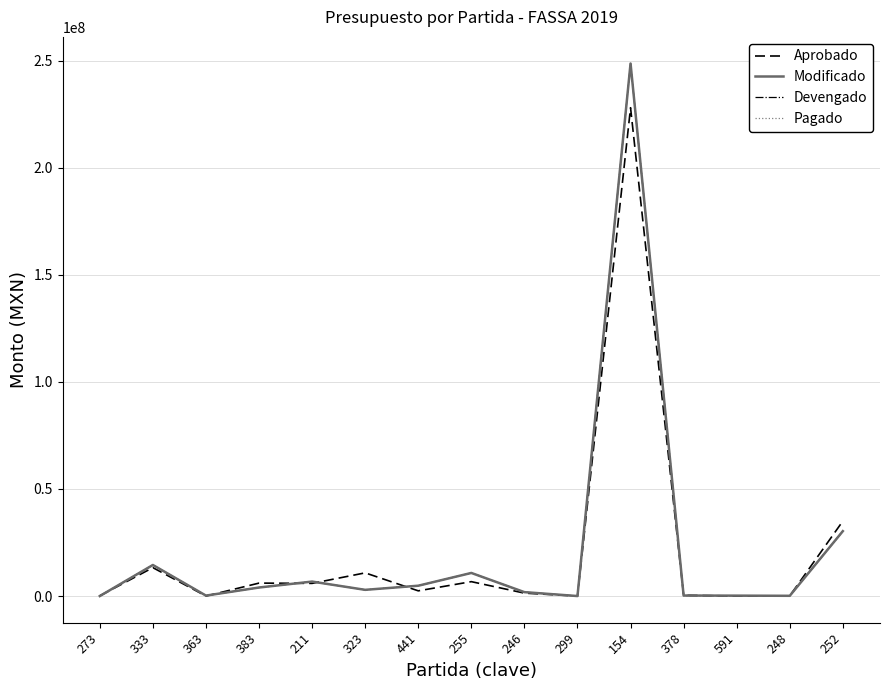

At which label does Devengado reach its peak?

154